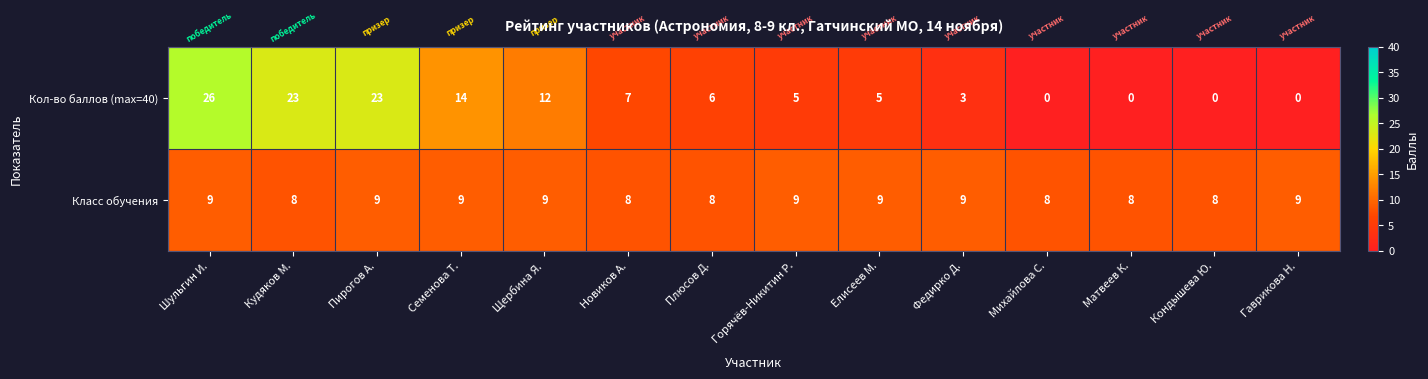

How many distinct data groups are displayed?

2